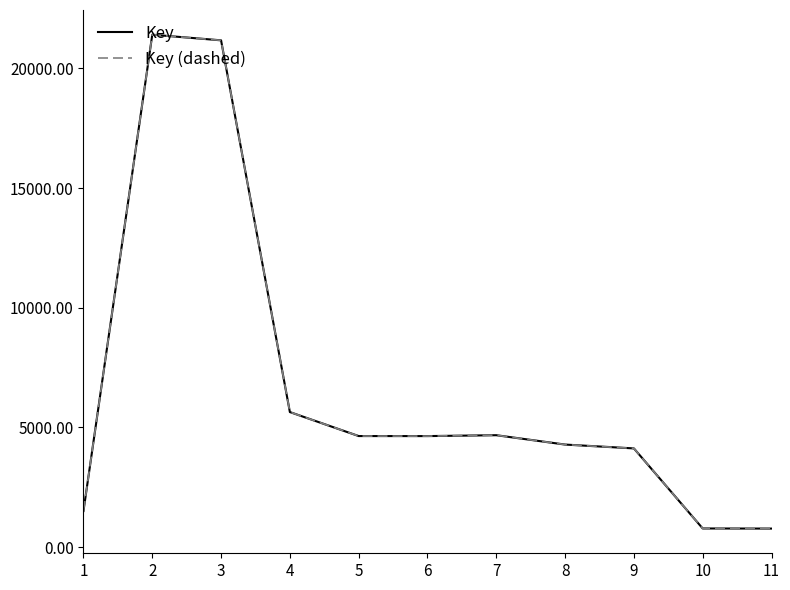

At which category is the sum across all series the highest?

2